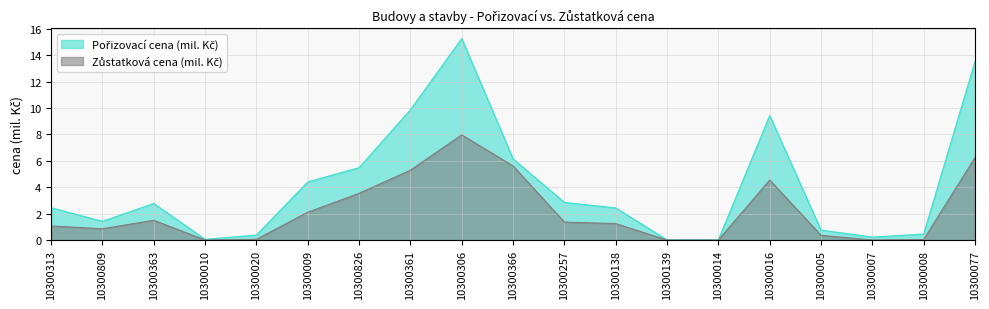

True or false: Zůstatková cena (mil. Kč) has more than 1 interior local peaks.

True